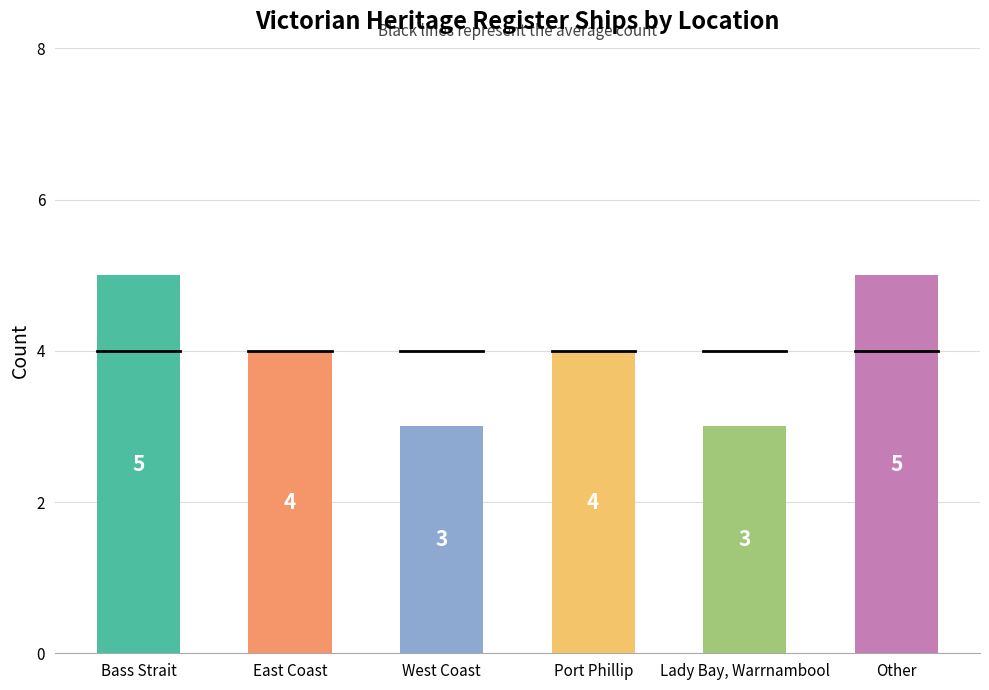

What is the difference between the maximum and minimum values?

2